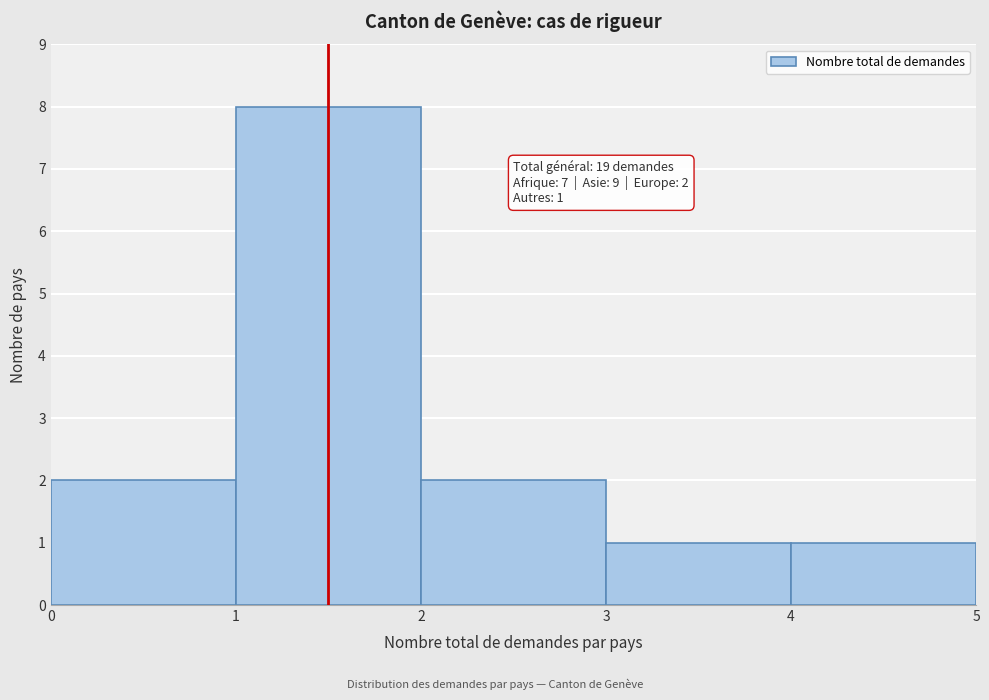

Over which range of the x-axis is the bar tallest?

1 to 2